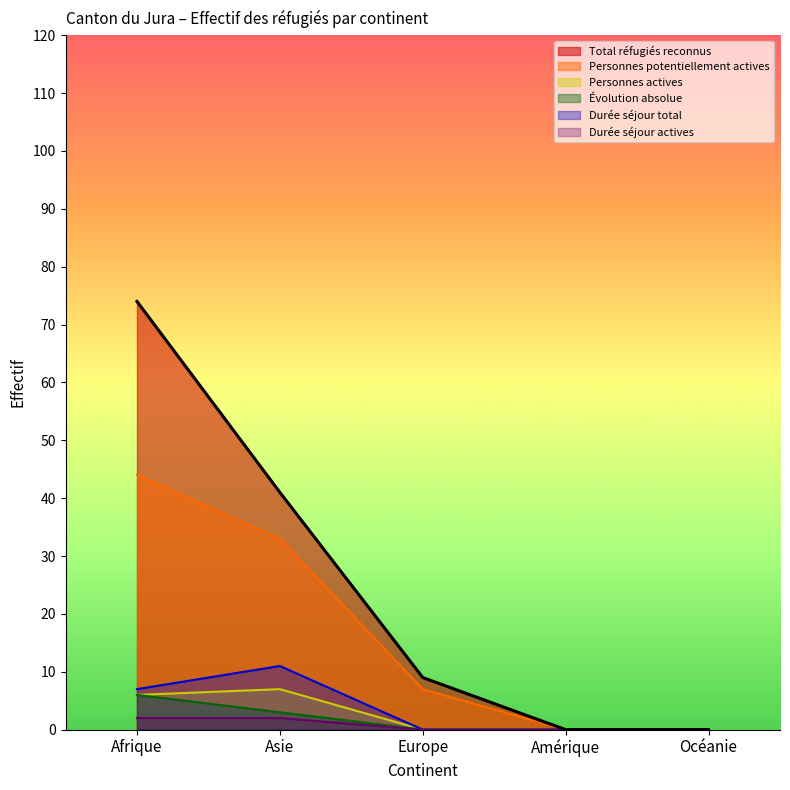

How many lines are shown in the chart?

6